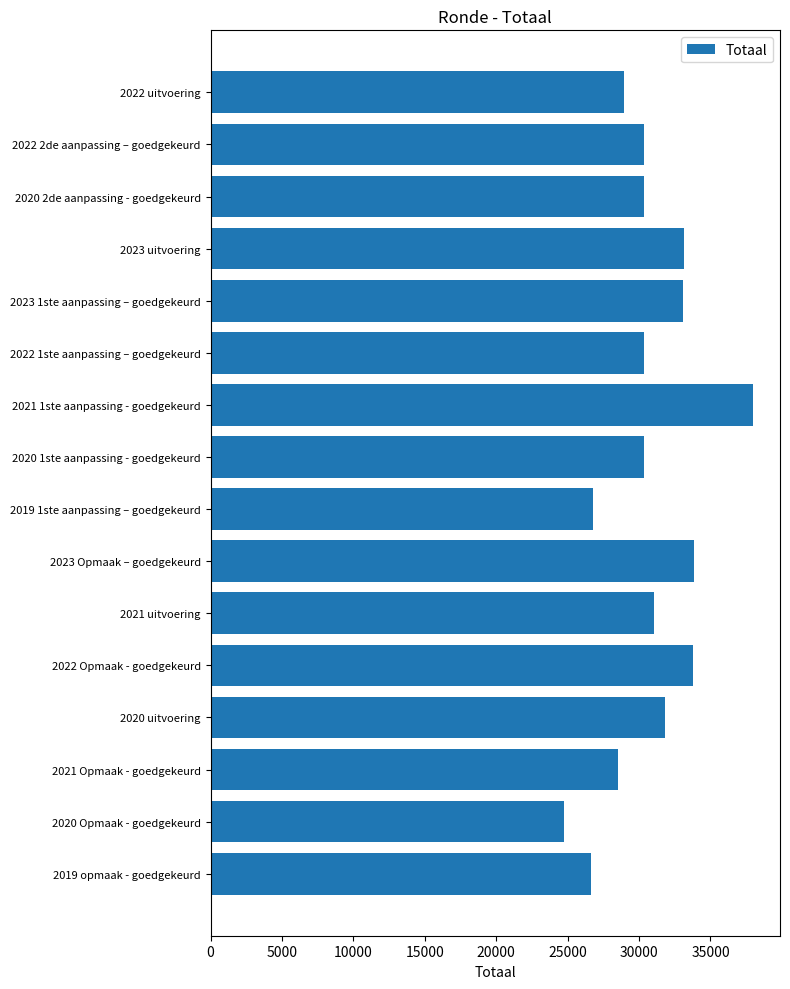

What is the ratio of the value at 2020 uitvoering to the value at 2020 1ste aanpassing - goedgekeurd?

1.0